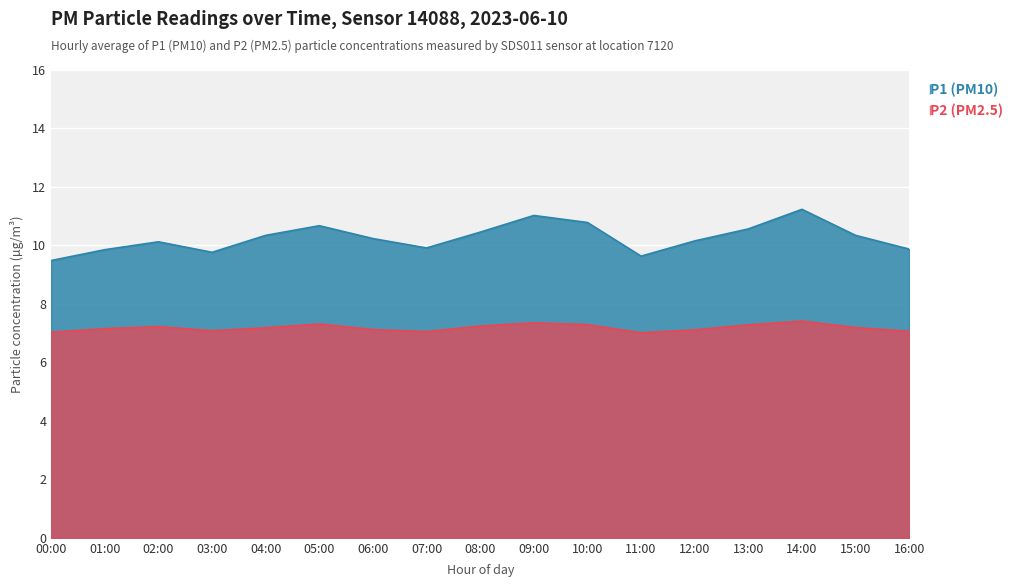

What is the label of the 2nd point from the left?

01:00